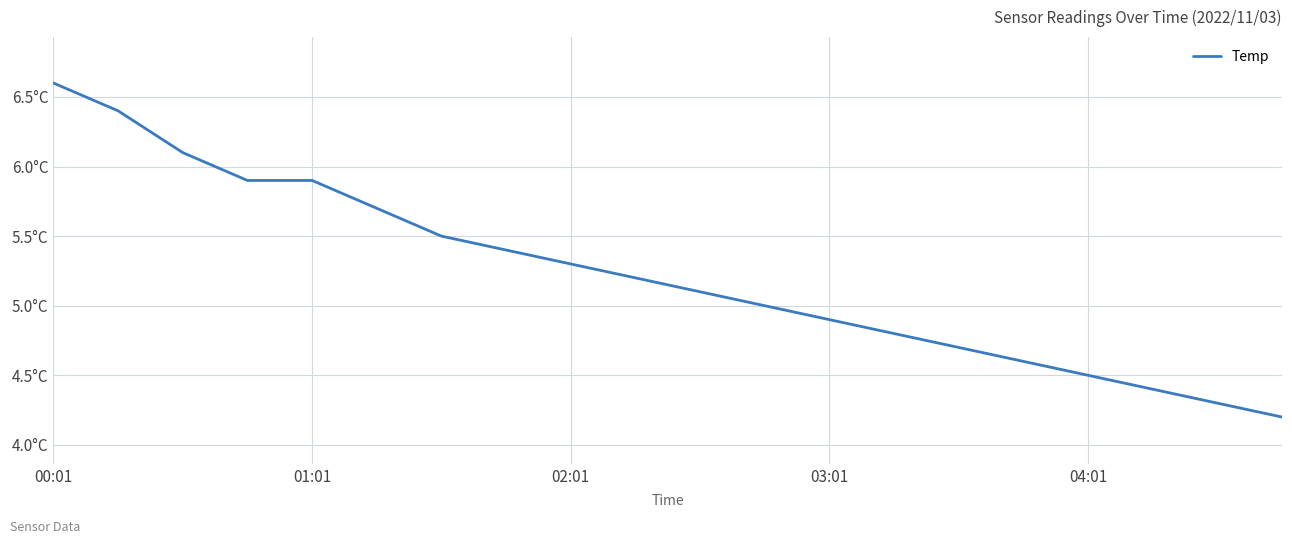

Is this an area chart (filled region under the line)?

No